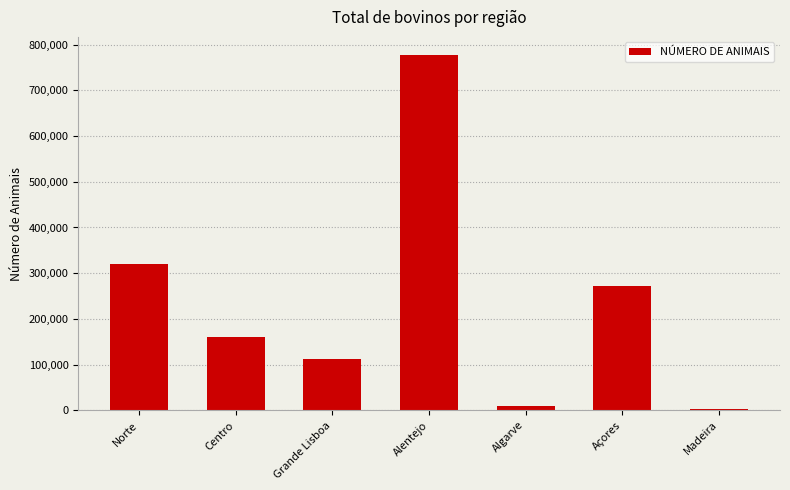

How many values are below 160244?

3